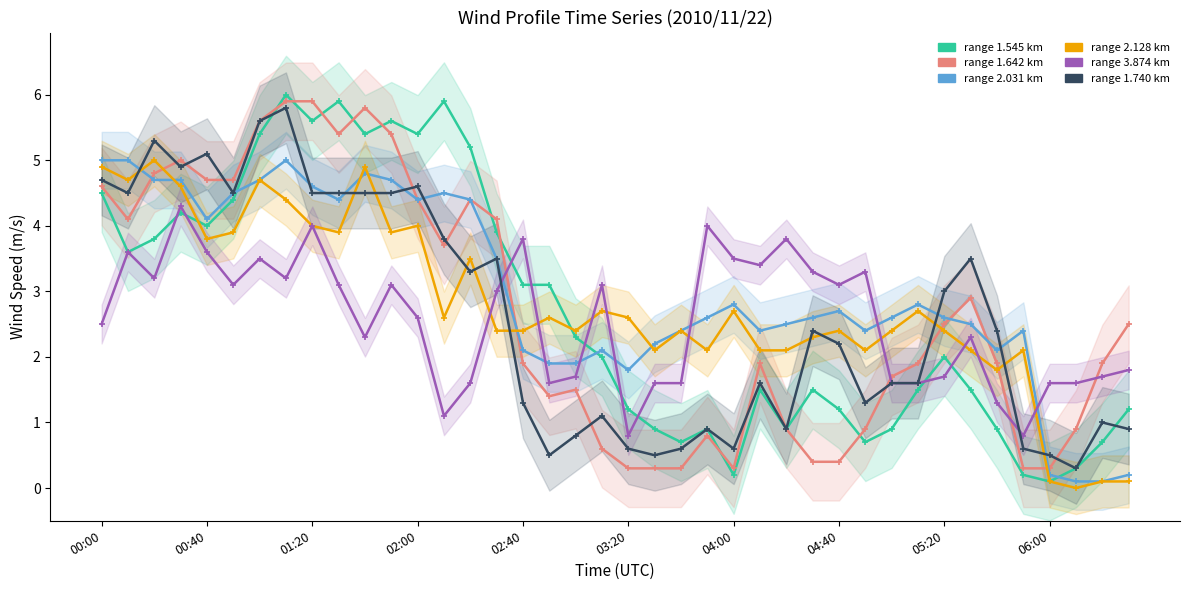

At how many categories does at least one series exceed 0?

40